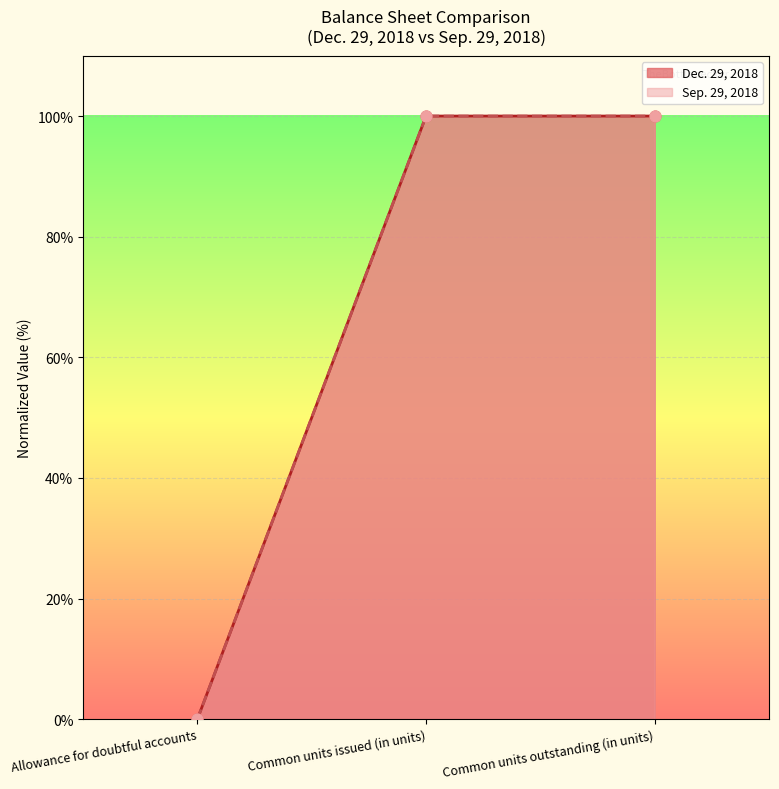

Which series has the widest spread of Y values?

Sep. 29, 2018